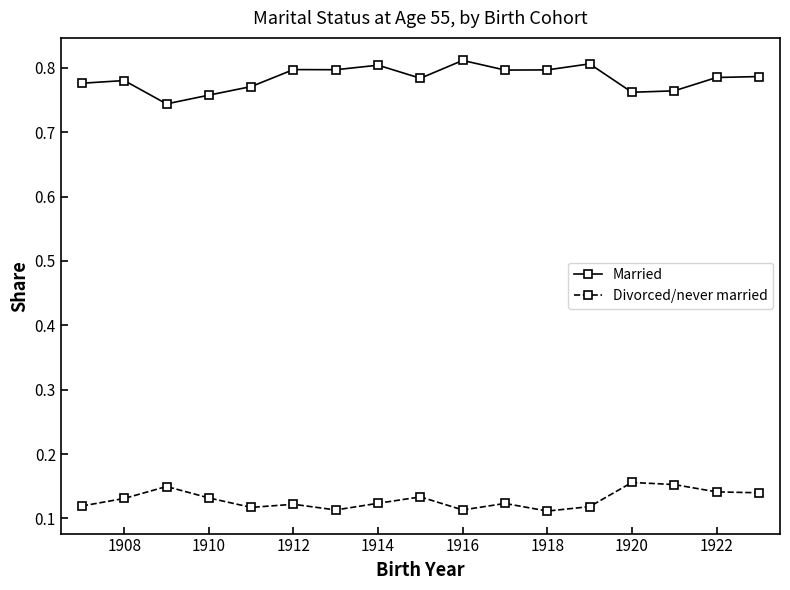

Which series has the widest spread of values?

Married